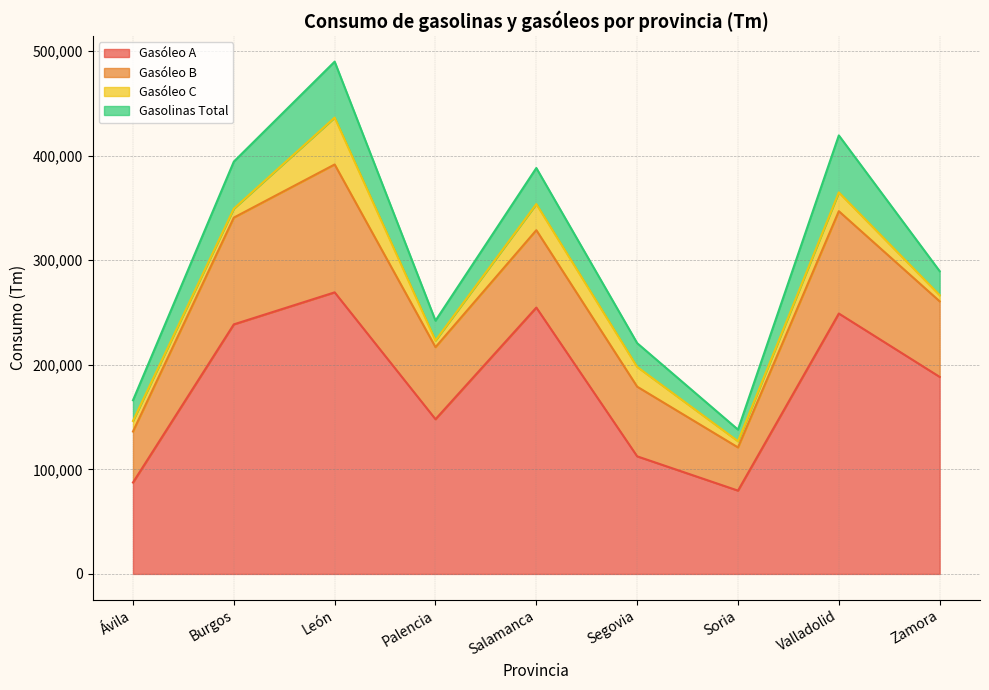

What is the value of the Gasóleo C point at the 9th from the left?

5880